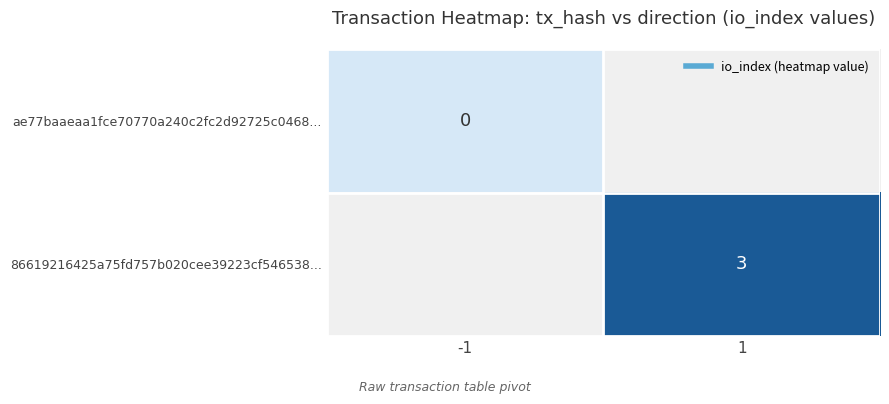

Which label corresponds to the smallest value in the chart?

-1